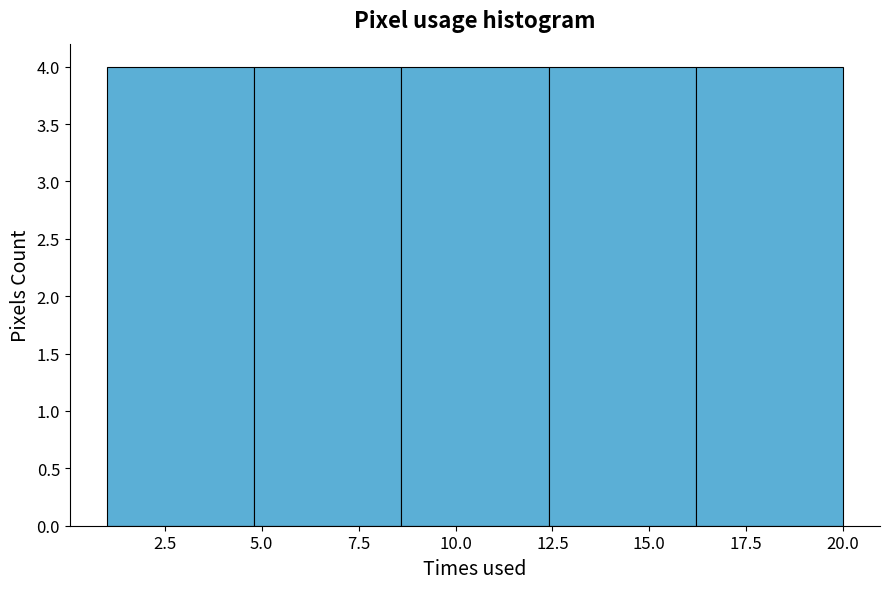

Reading left to right, list every bar in this chart as the range it spans on the x-axis followed by its height. Neither the bar edges nor the heights are printed on the chart, so give them approximately, as read against the axes.

1.0 to 4.8: 4
4.8 to 8.6: 4
8.6 to 12.4: 4
12.4 to 16.2: 4
16.2 to 20.0: 4